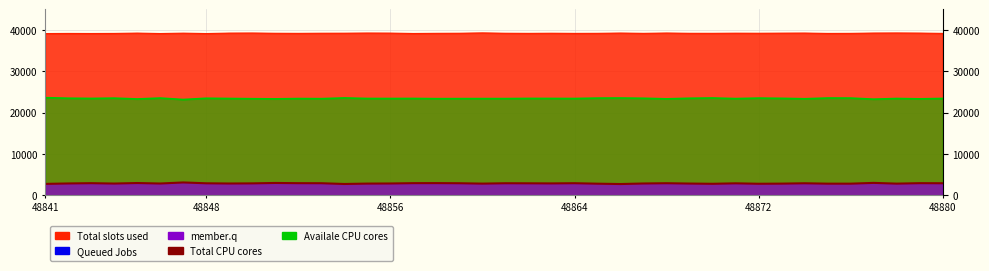

What is the minimum value shown in the chart?

2715